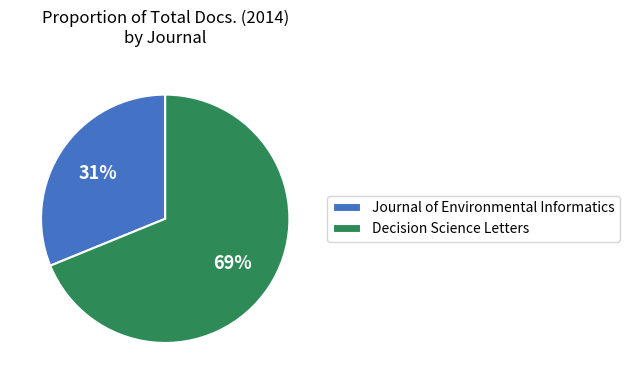

Is it true that Journal of Environmental Informatics is 31% of the pie?

True